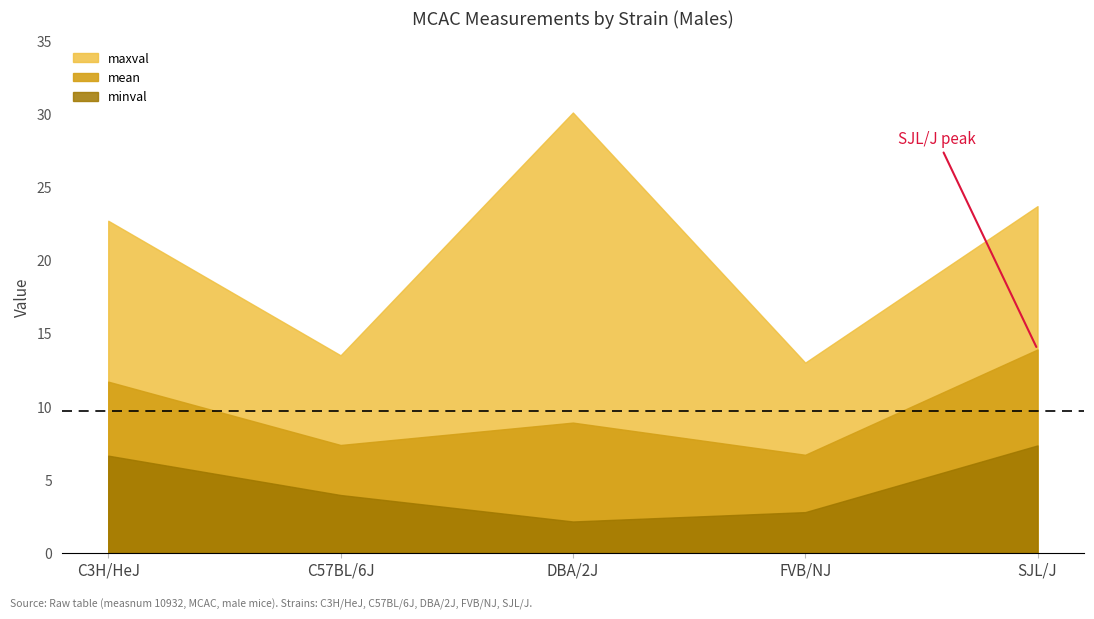

Reading right to left, transcribe all the data shown in this chart.

mean: 13.9	6.7	8.9	7.4	11.7
minval: 7.3	2.8	2.1	4.0	6.6
maxval: 23.7	13.0	30.1	13.5	22.7